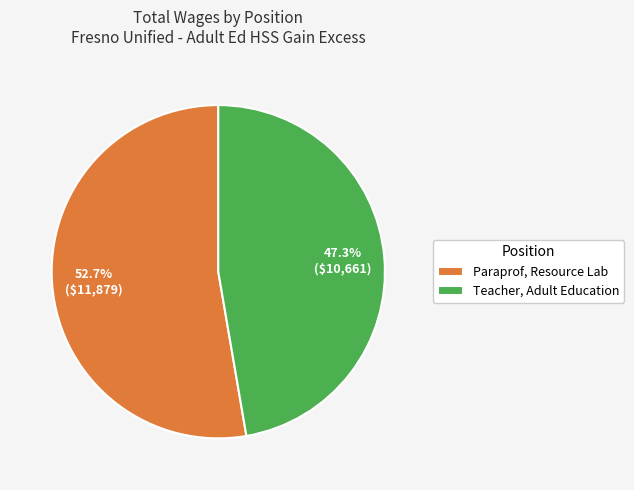

What is the smallest slice in the pie chart?

Teacher, Adult Education